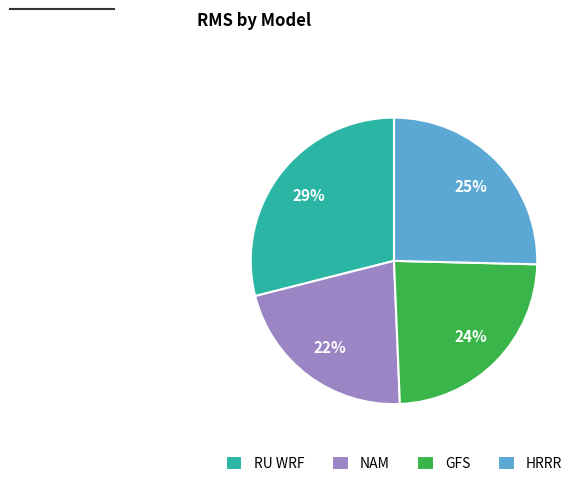

Is the sum of HRRR and NAM greater than half?

No